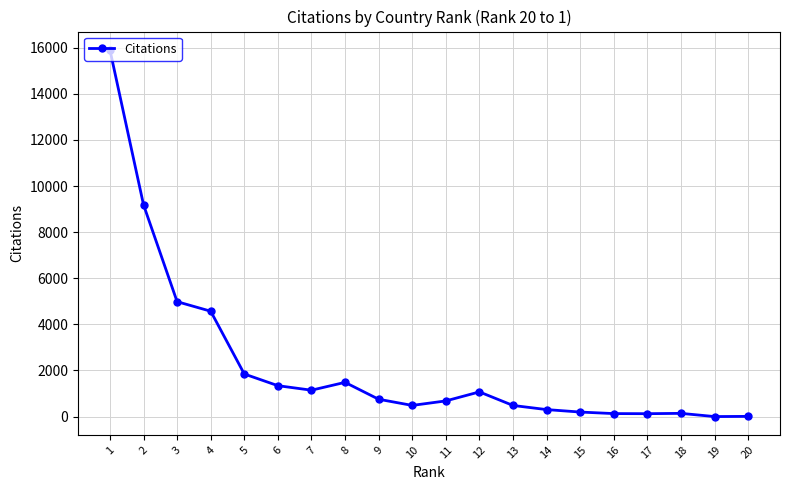

How many positive values are there?

19